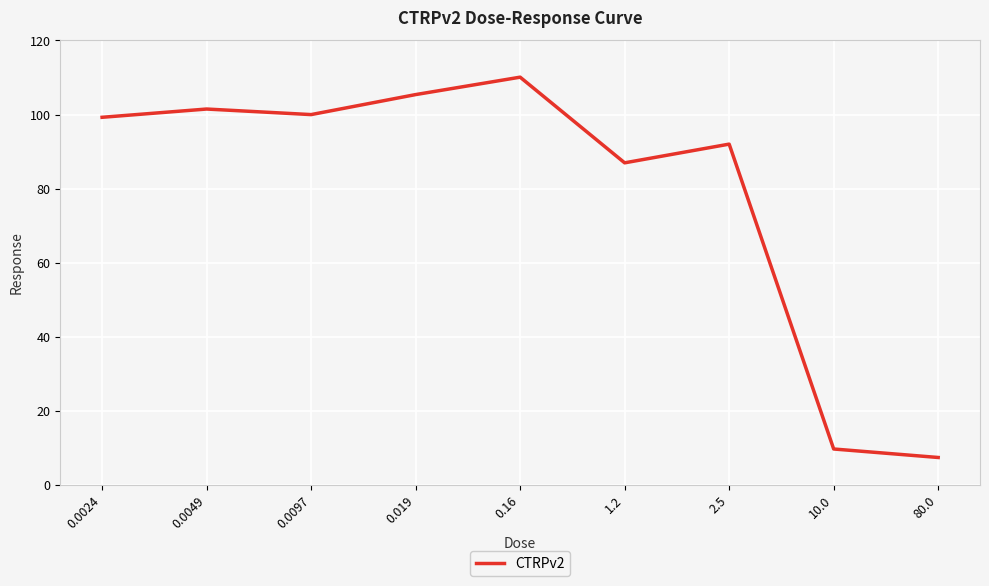

Between 0.16 and 1.2, which is larger?

0.16